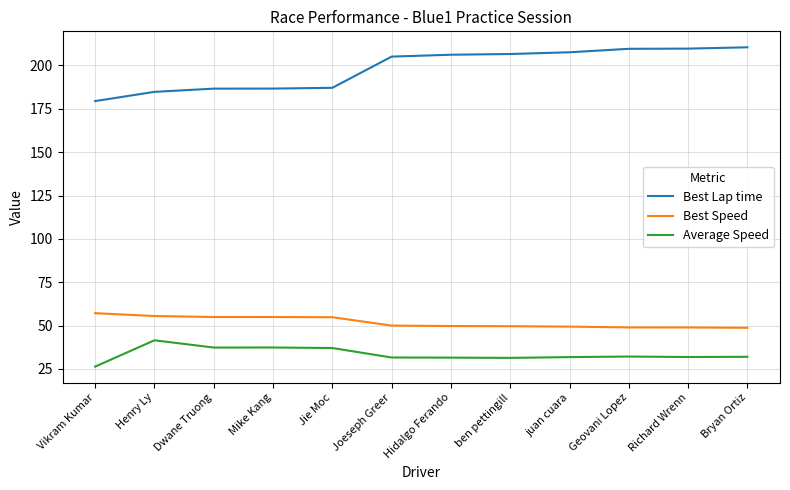

What is the difference between the Best Lap time values at Joeseph Greer and juan cuara?

2.5